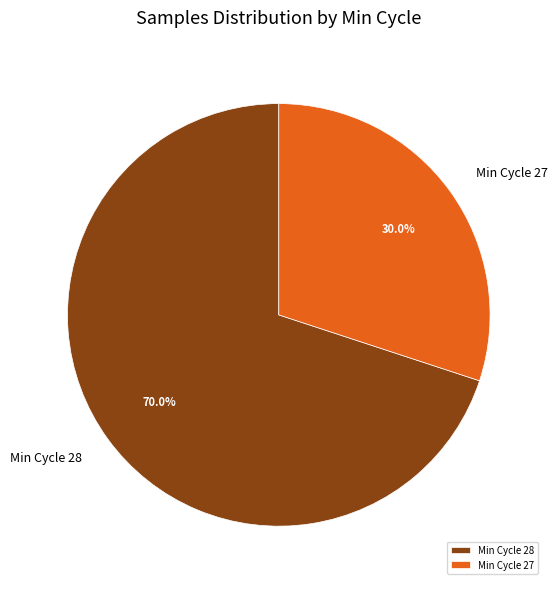

How many slices are in this pie chart?

2